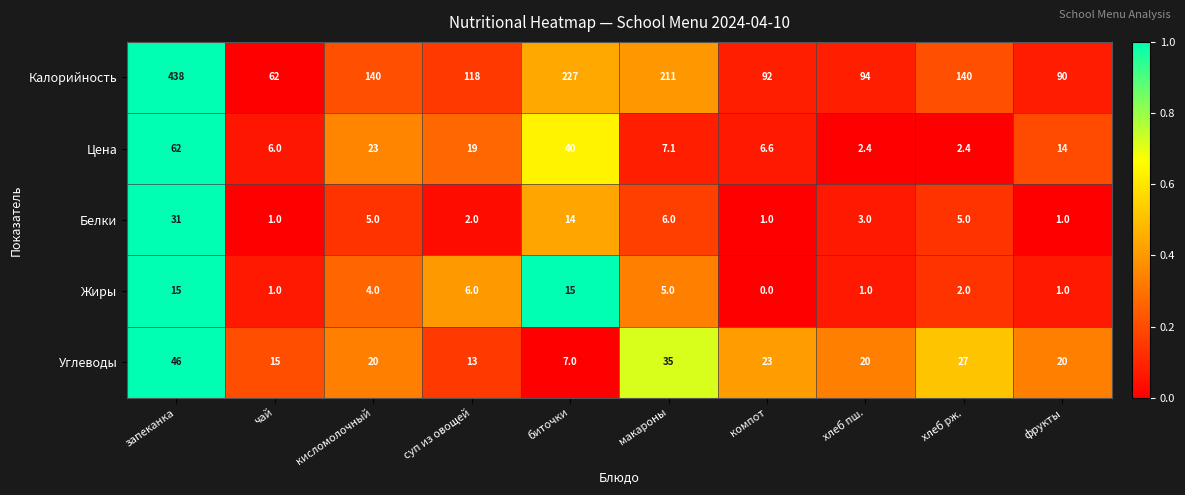

Where does the Жиры series first go above 4?

запеканка